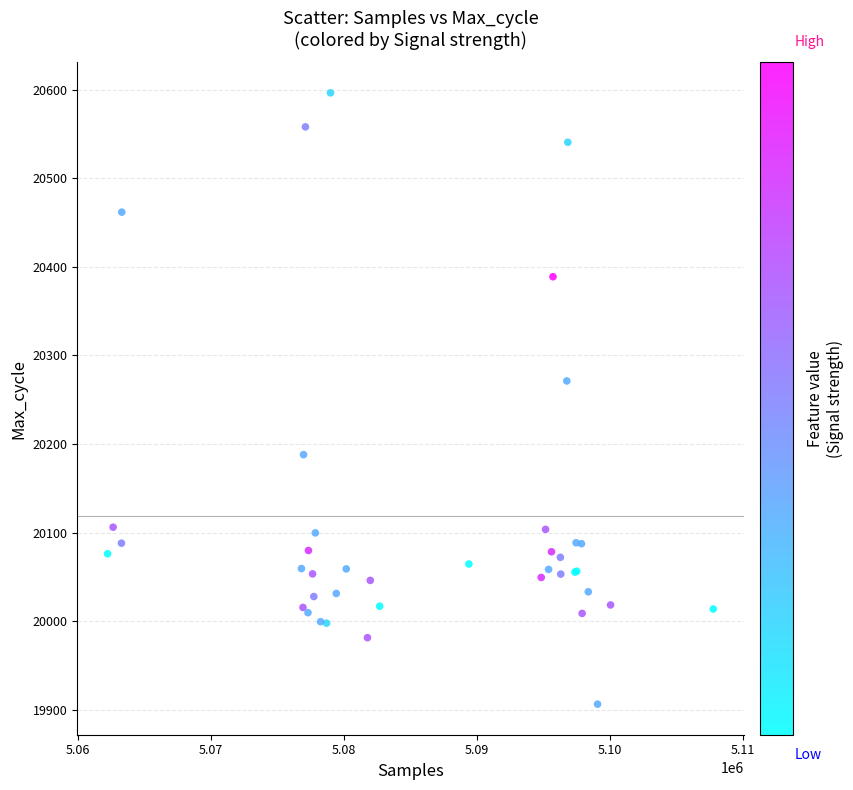

What Y value in the scatter plot is closest to 20251?

20271.2